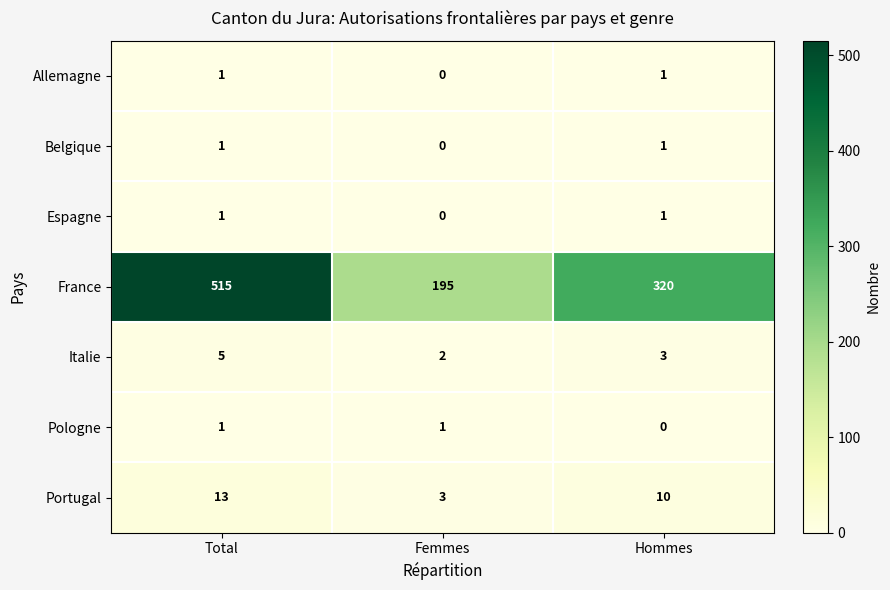

What is the total value across all series at Femmes?

201